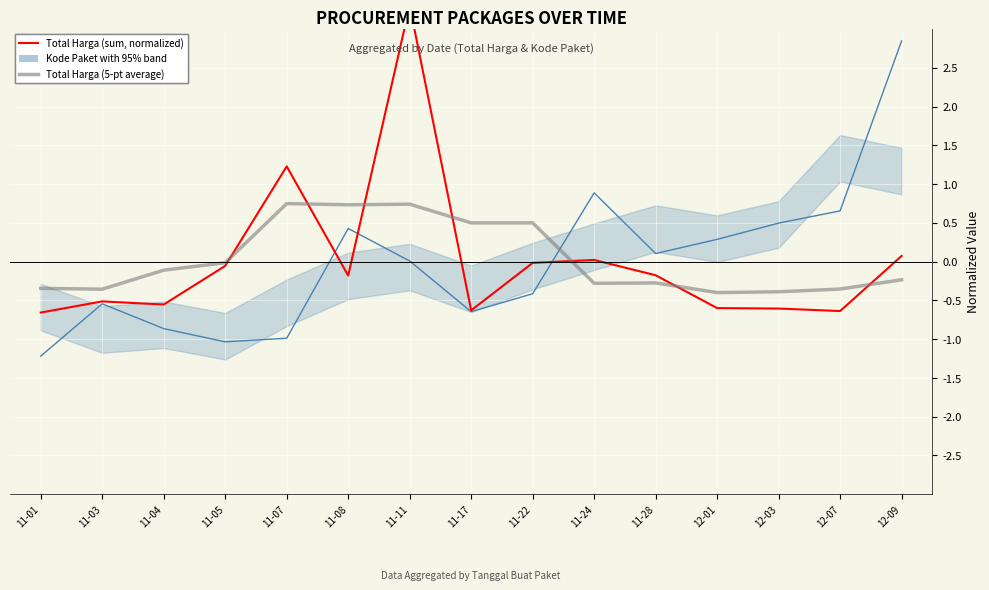

At which category is the sum across all series the highest?

11-11